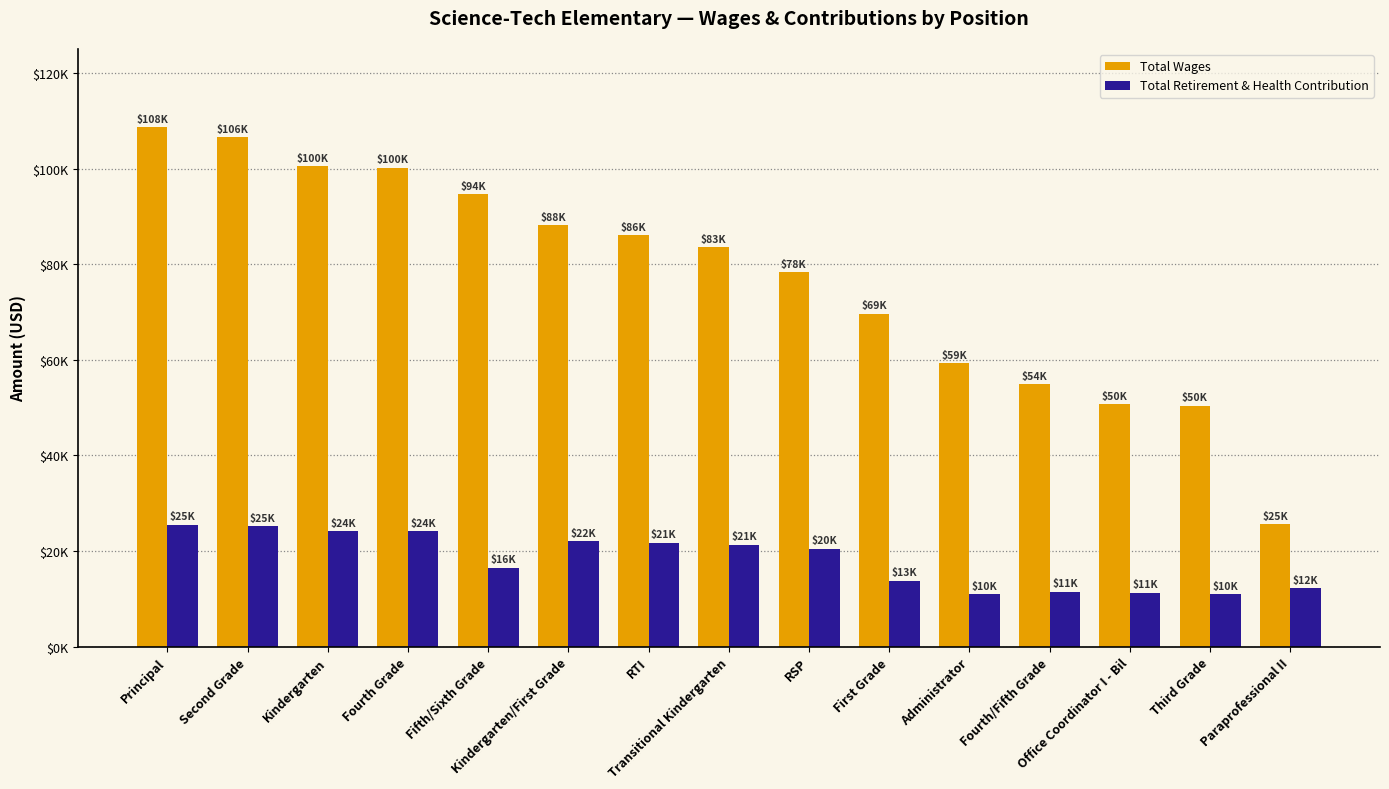

Does the chart contain any negative values?

No